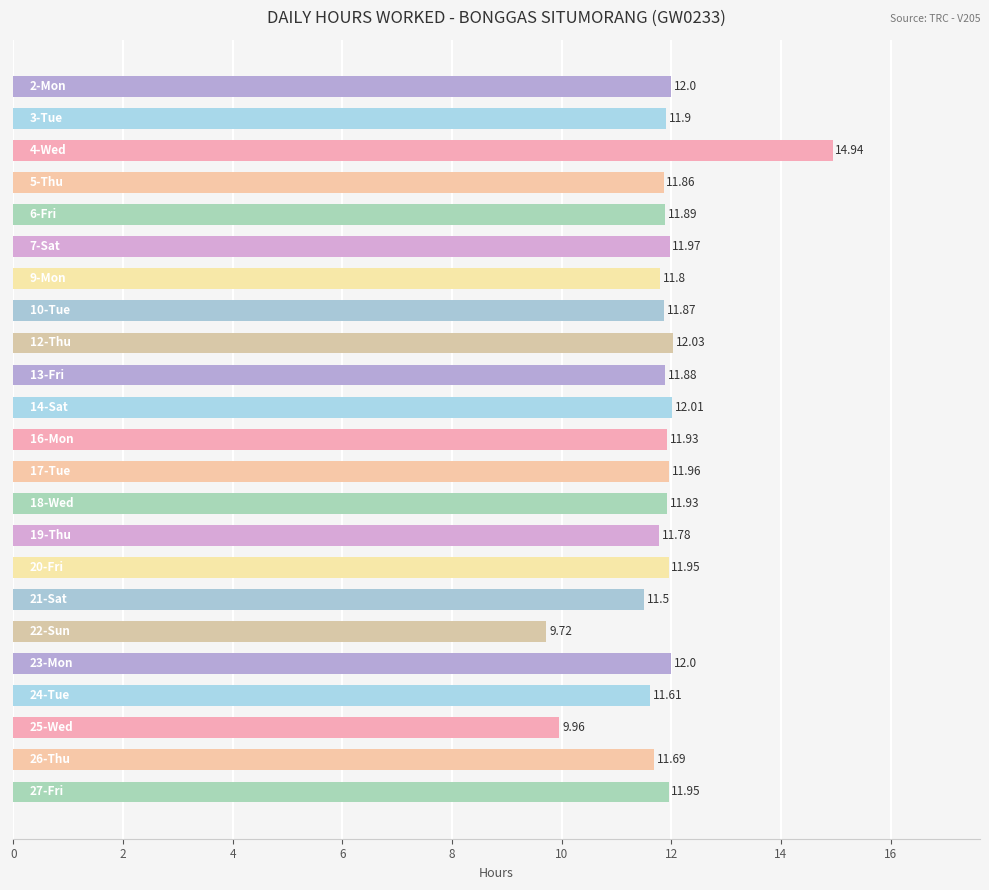

What is the difference between the maximum and second lowest values?

5.0